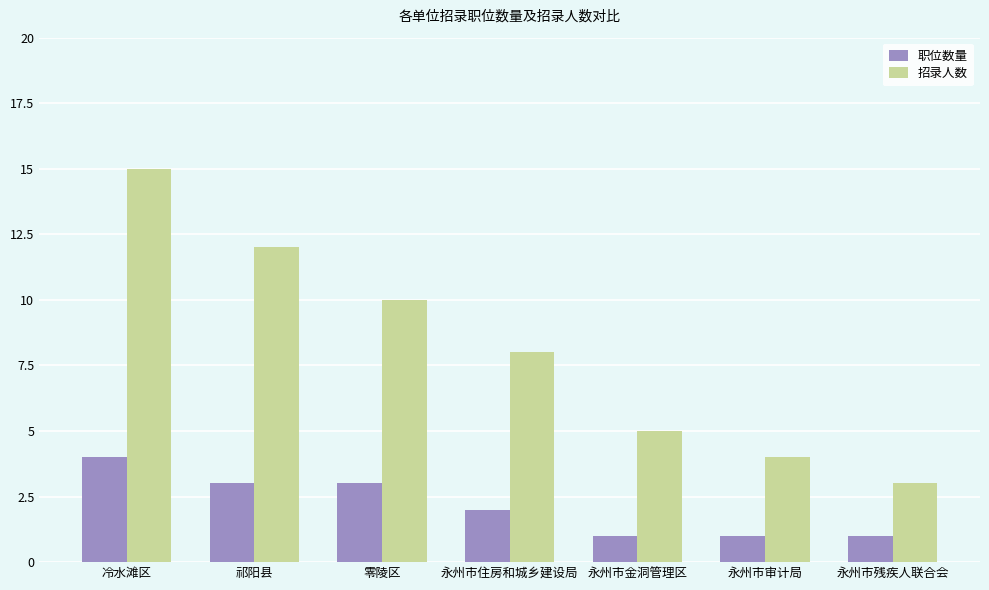

Reading left to right, transcribe all the data shown in this chart.

职位数量: 冷水滩区=4	祁阳县=3	零陵区=3	永州市住房和城乡建设局=2	永州市金洞管理区=1	永州市审计局=1	永州市残疾人联合会=1
招录人数: 冷水滩区=15	祁阳县=12	零陵区=10	永州市住房和城乡建设局=8	永州市金洞管理区=5	永州市审计局=4	永州市残疾人联合会=3